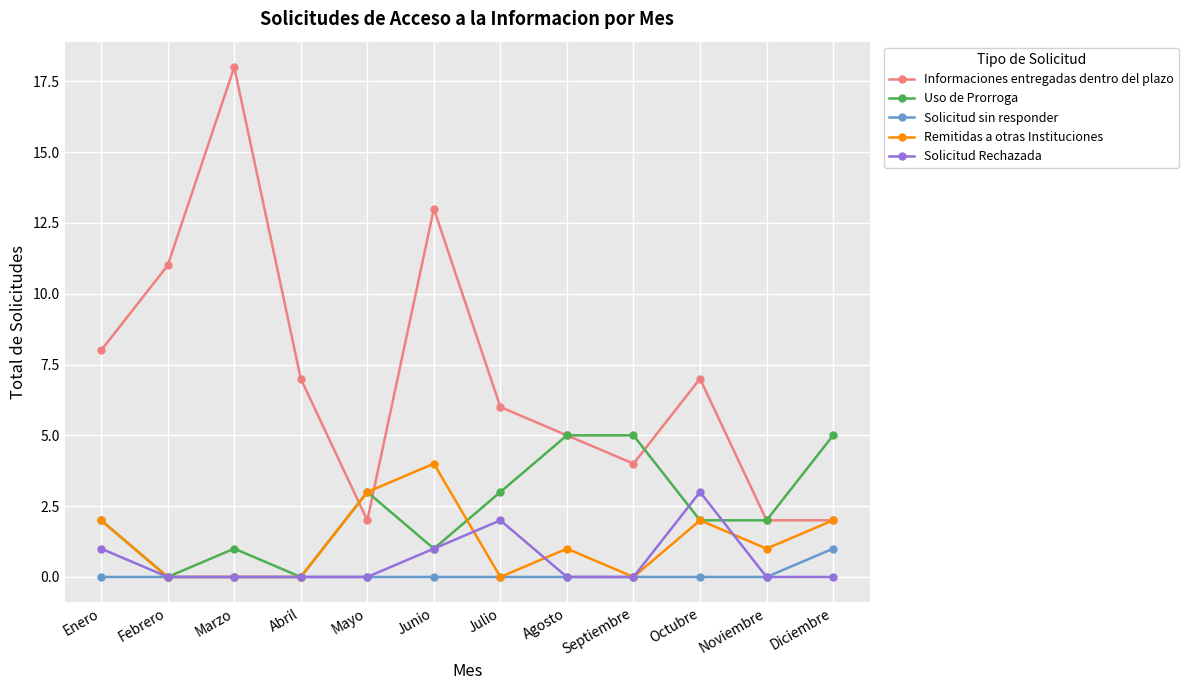

What is the difference between the maximum and second lowest values in the Solicitud Rechazada series?

3